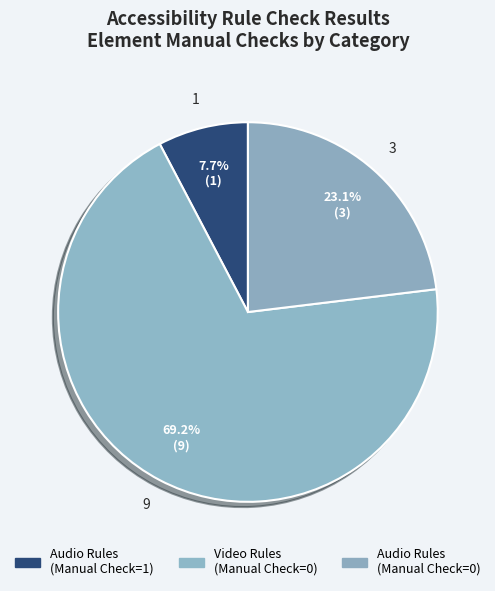

Rank the categories by value from highest to lowest.

Video Rules (Manual Check=0), Audio Rules (Manual Check=0), Audio Rules (Manual Check=1)